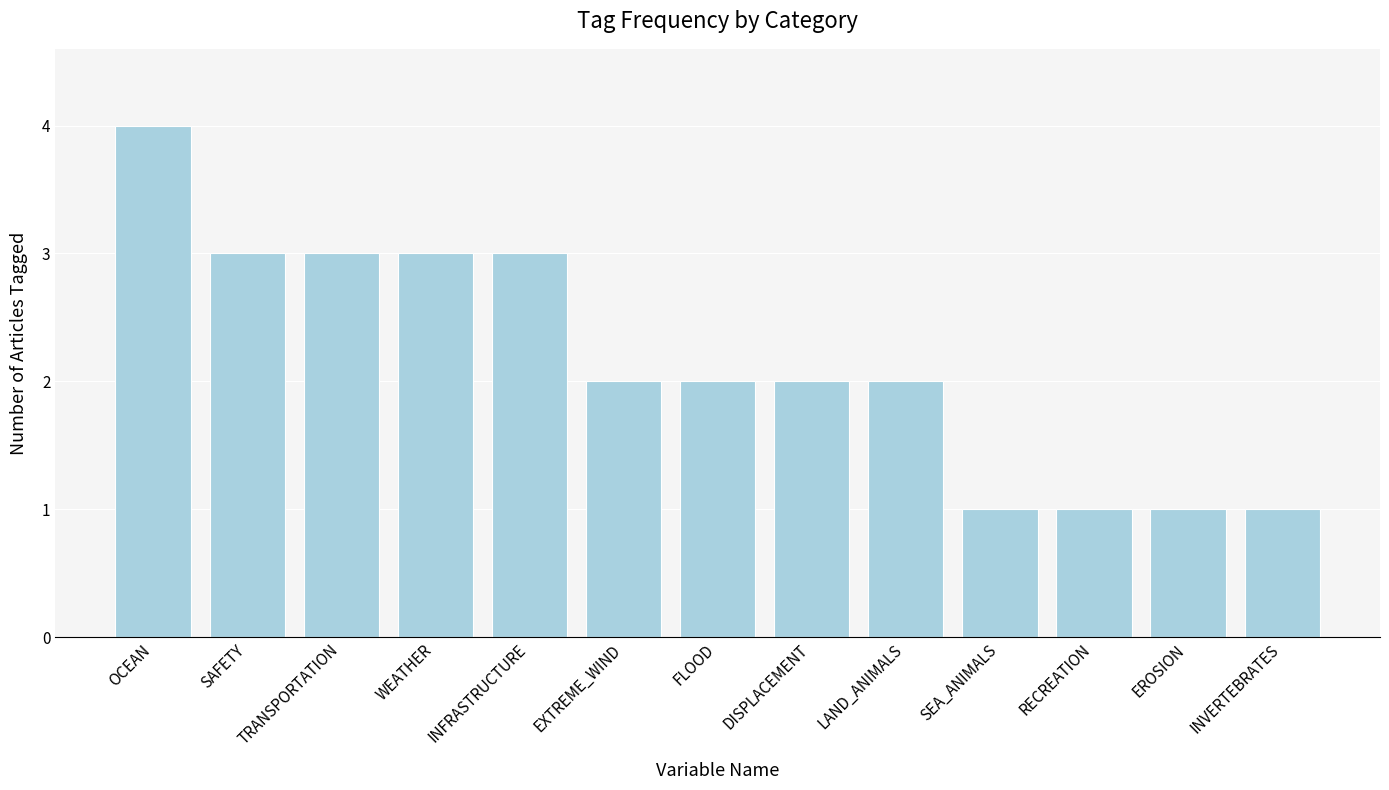

What is the difference between the maximum and minimum values?

3